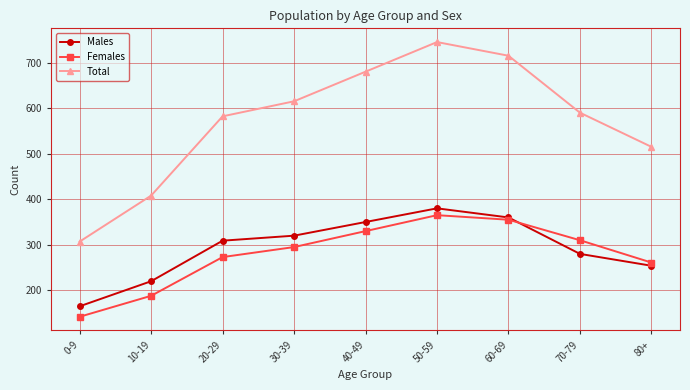

How many values in the Males series are below 309?

4